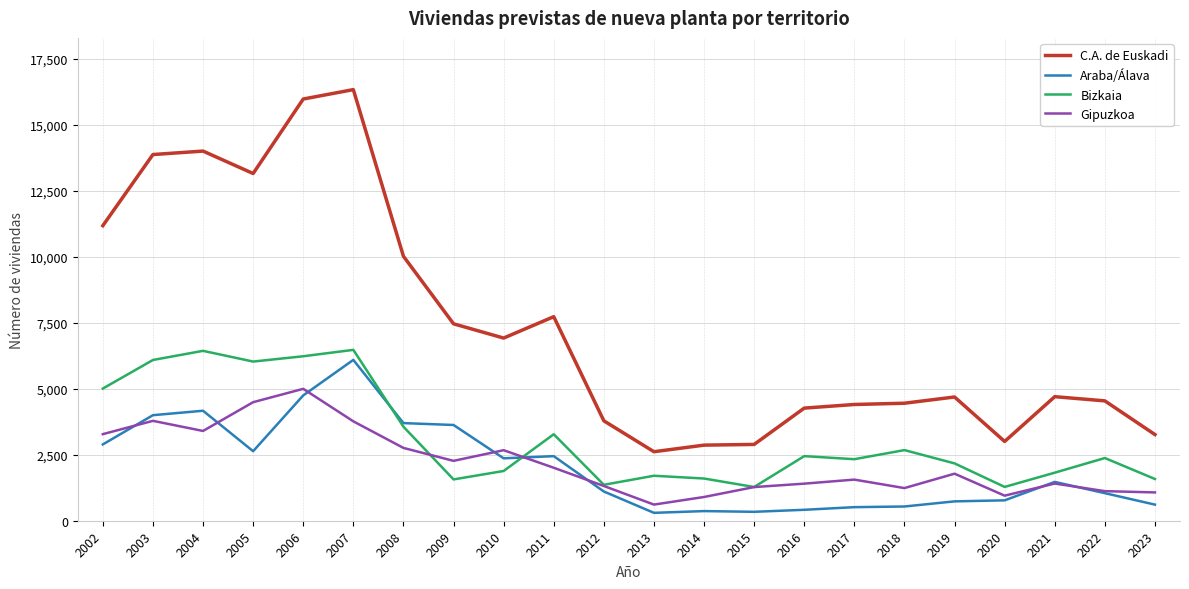

Is it true that C.A. de Euskadi equals 11311 at 2010?

False